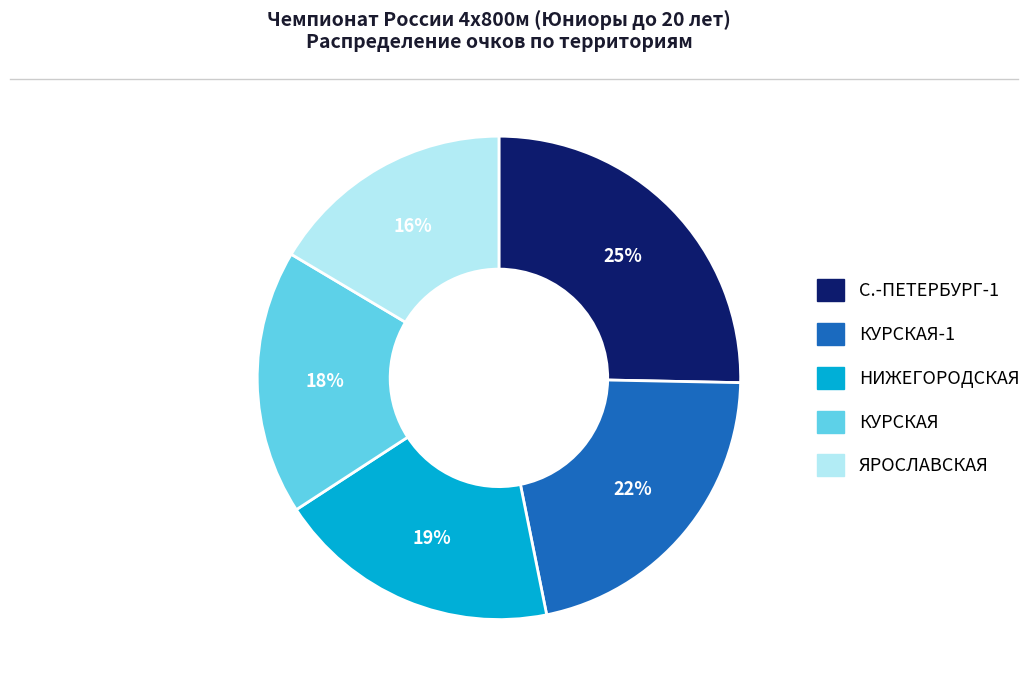

Is there any slice that represents more than half of the pie?

No